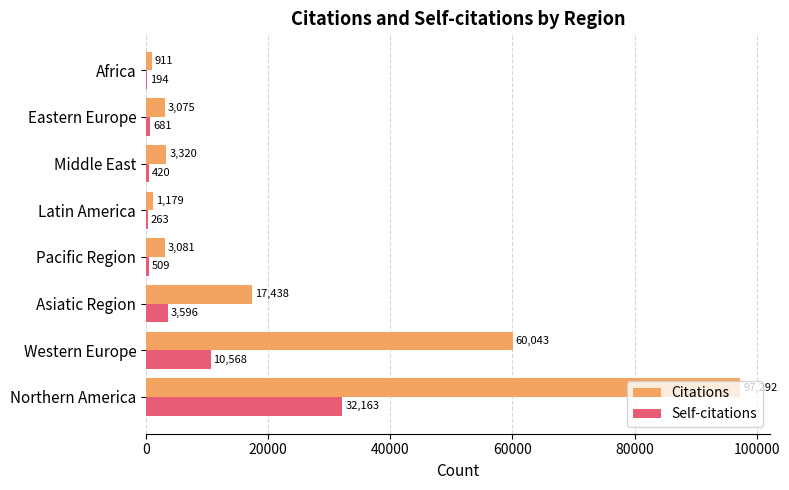

At which label does Self-citations reach its peak?

Northern America